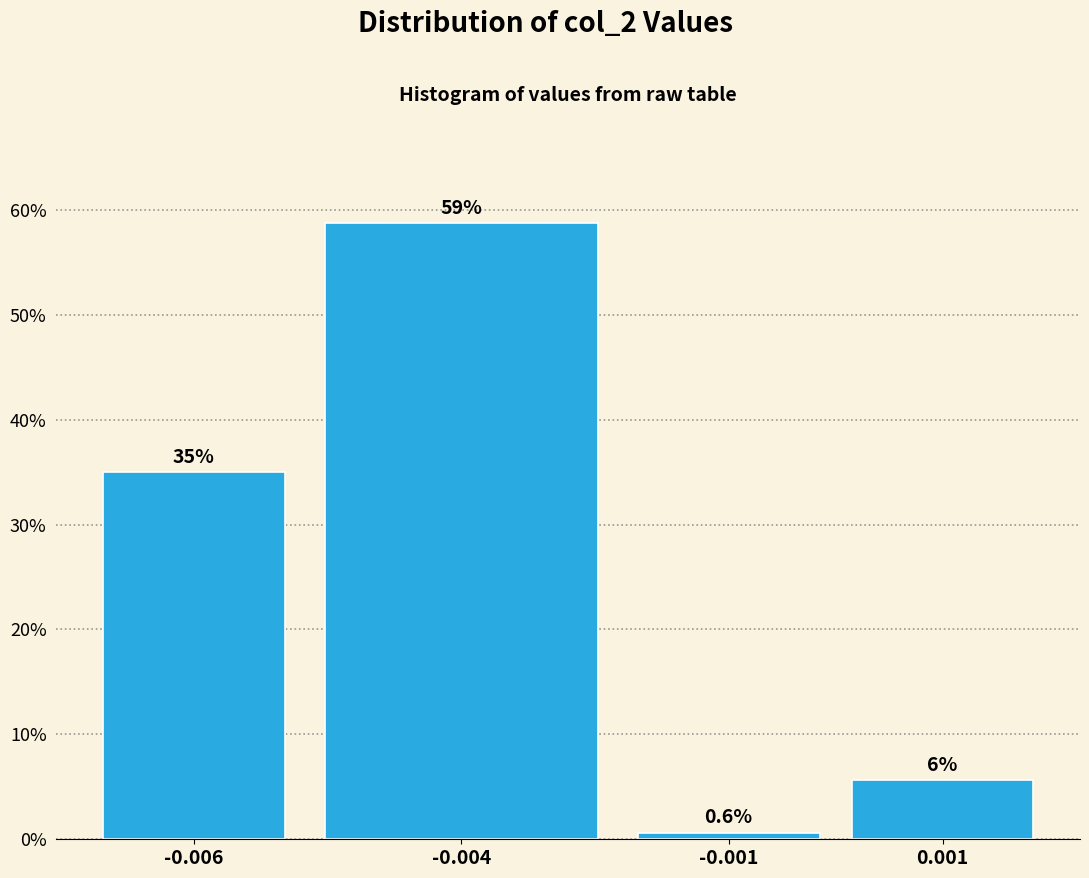

Reading right to left, extract all data points from this chart.

0.001=5.6	-0.001=0.6	-0.004=58.8	-0.006=35.0